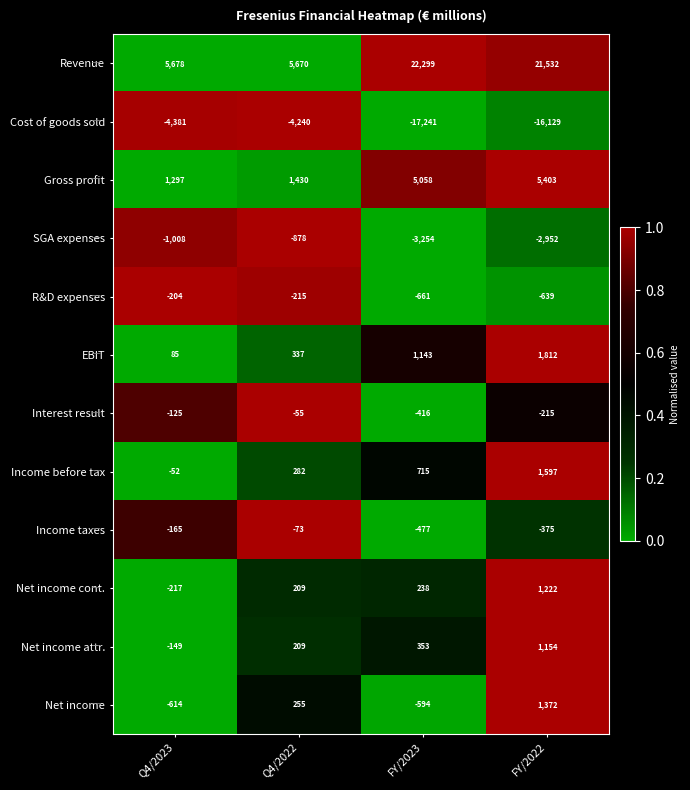

How many values in Net income attr. are above zero?

3